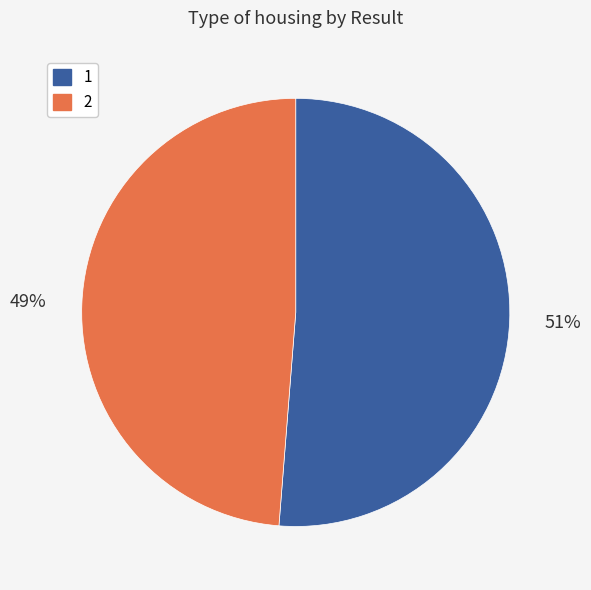

Which slice is the smallest?

2